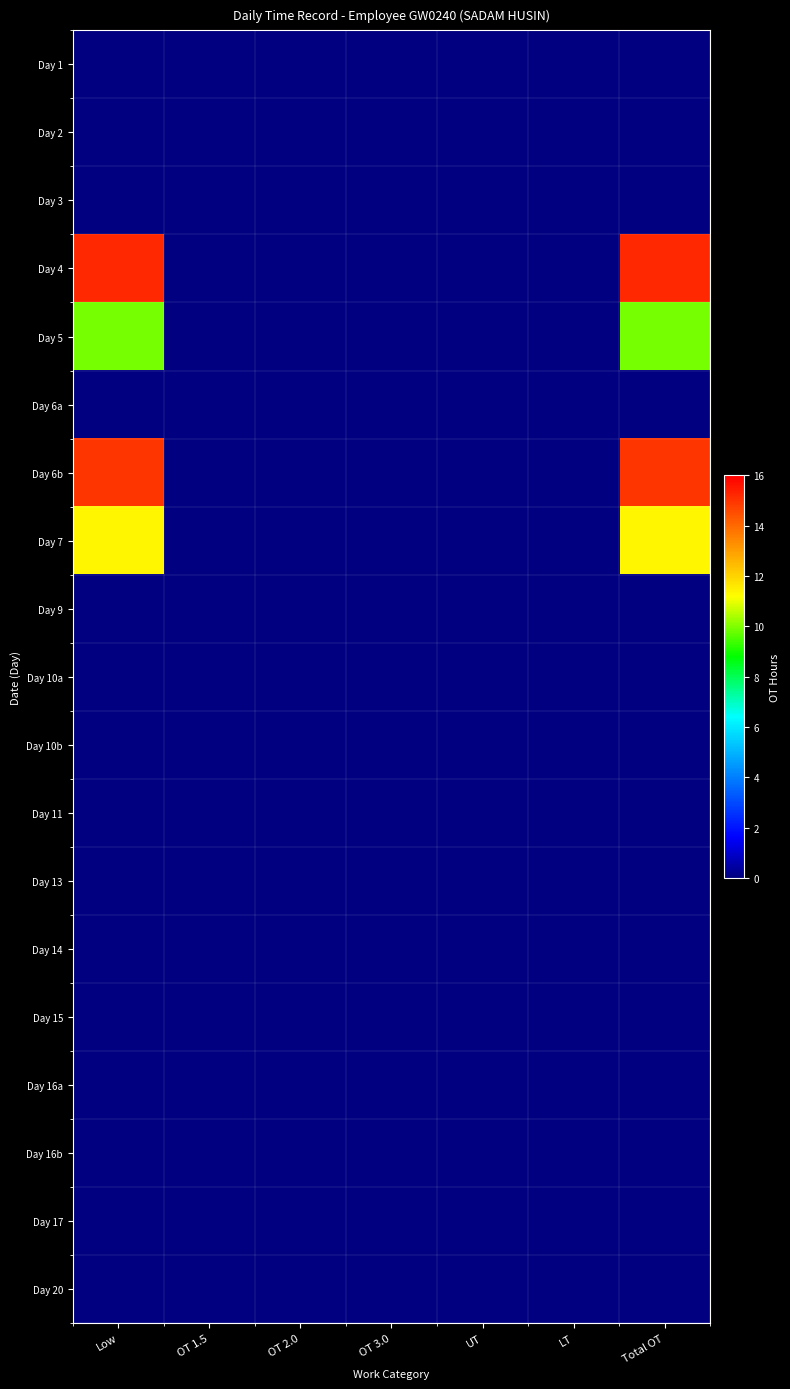

Which series has the largest range (max minus min)?

Day 4